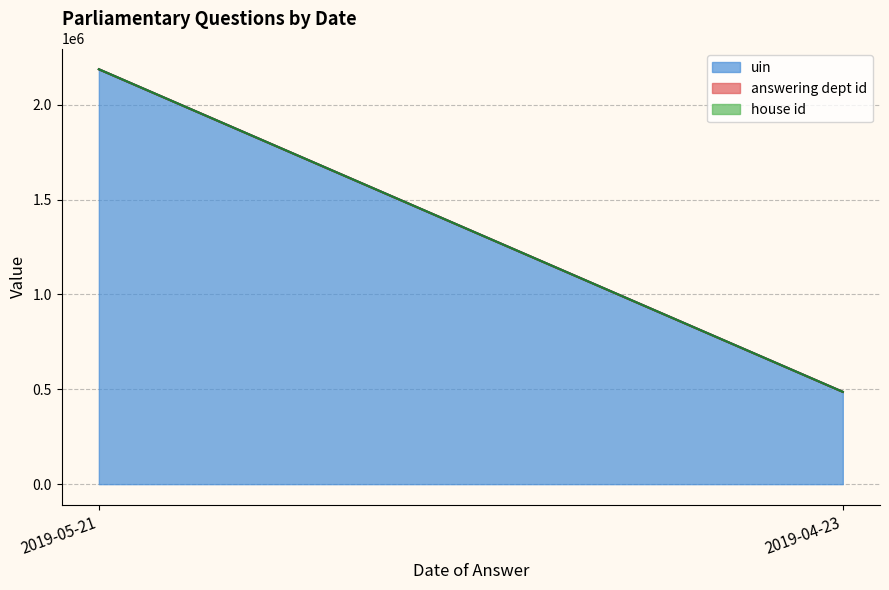

True or false: house id has a value of 1 at 2019-05-21.

True